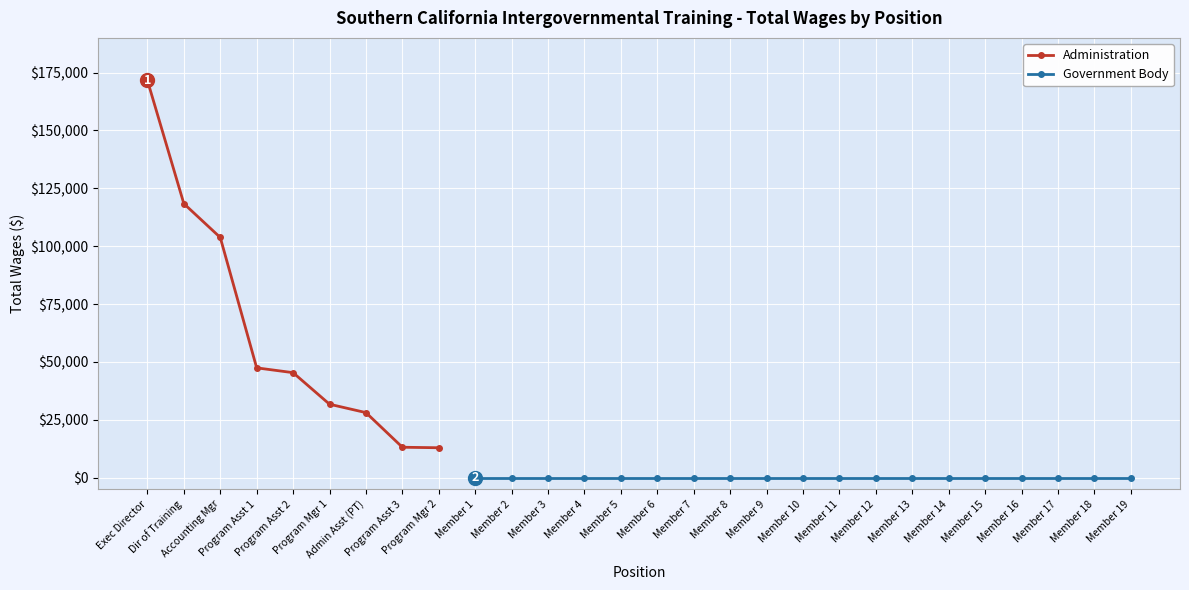

What is the value of the 4th point from the left?

47424